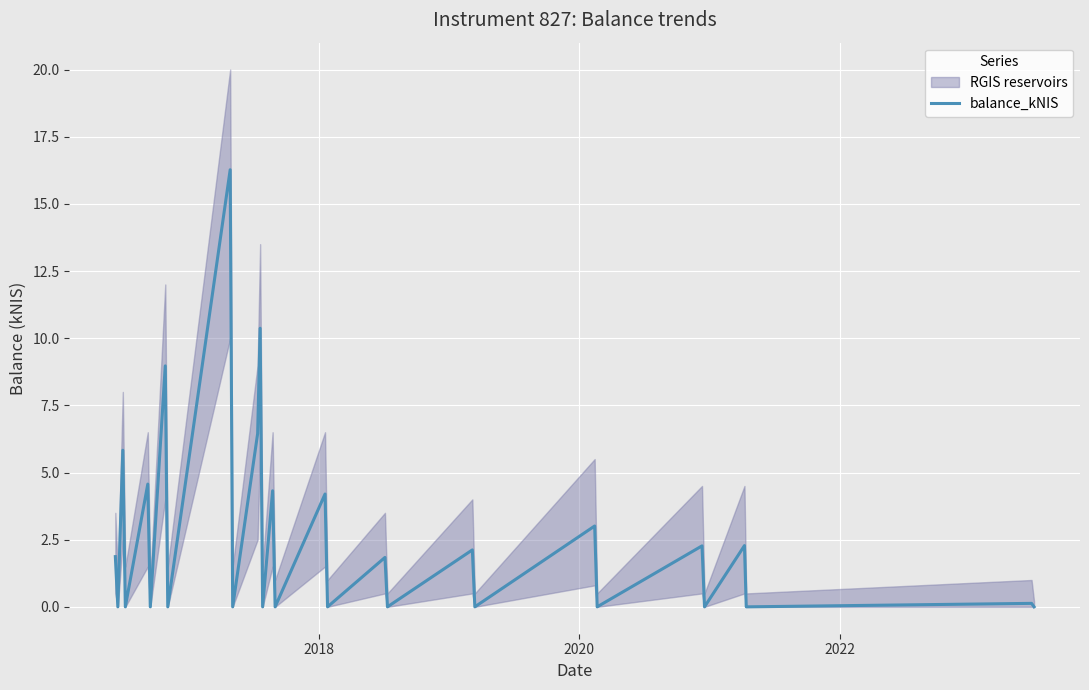

True or false: the data has more than 0 interior local peaks.

True